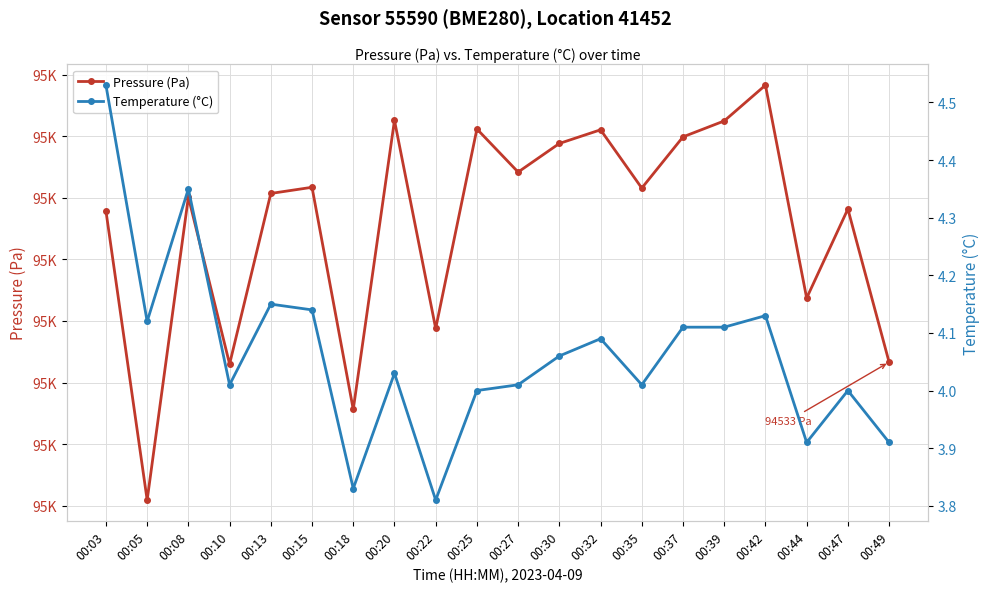

How many values in the Pressure (Pa) series exceed 94561?

10